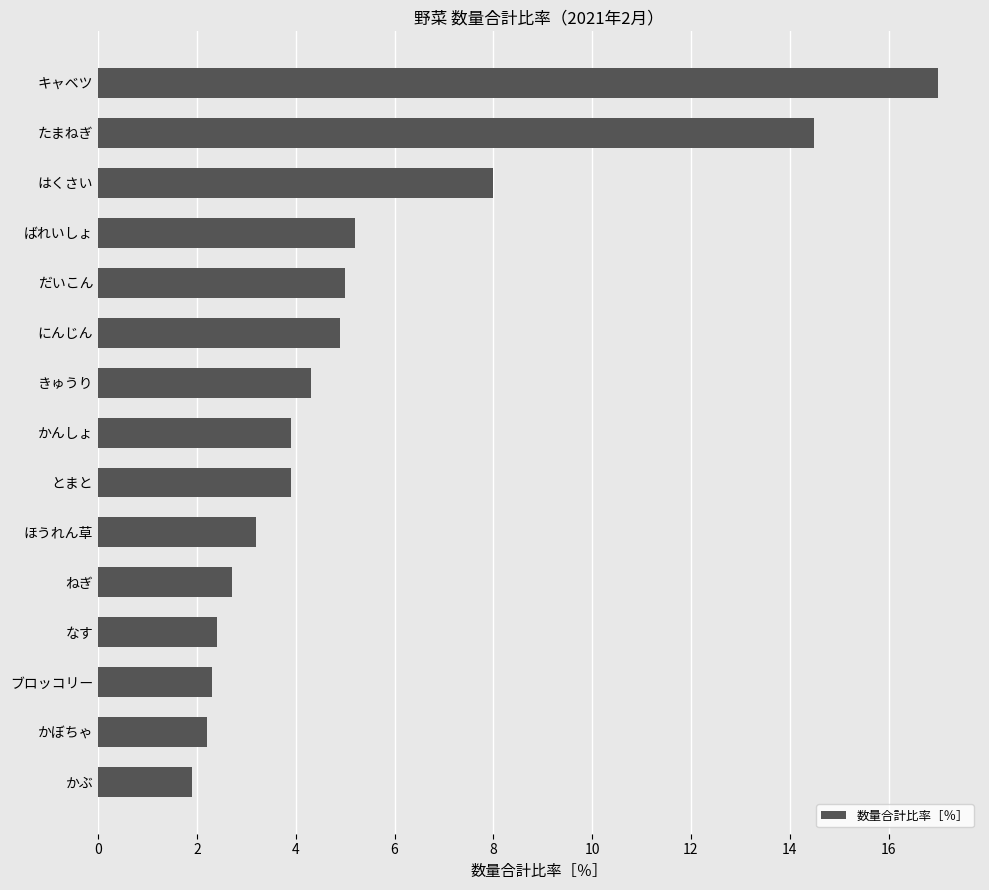

Between ばれいしょ and はくさい, which is larger?

はくさい